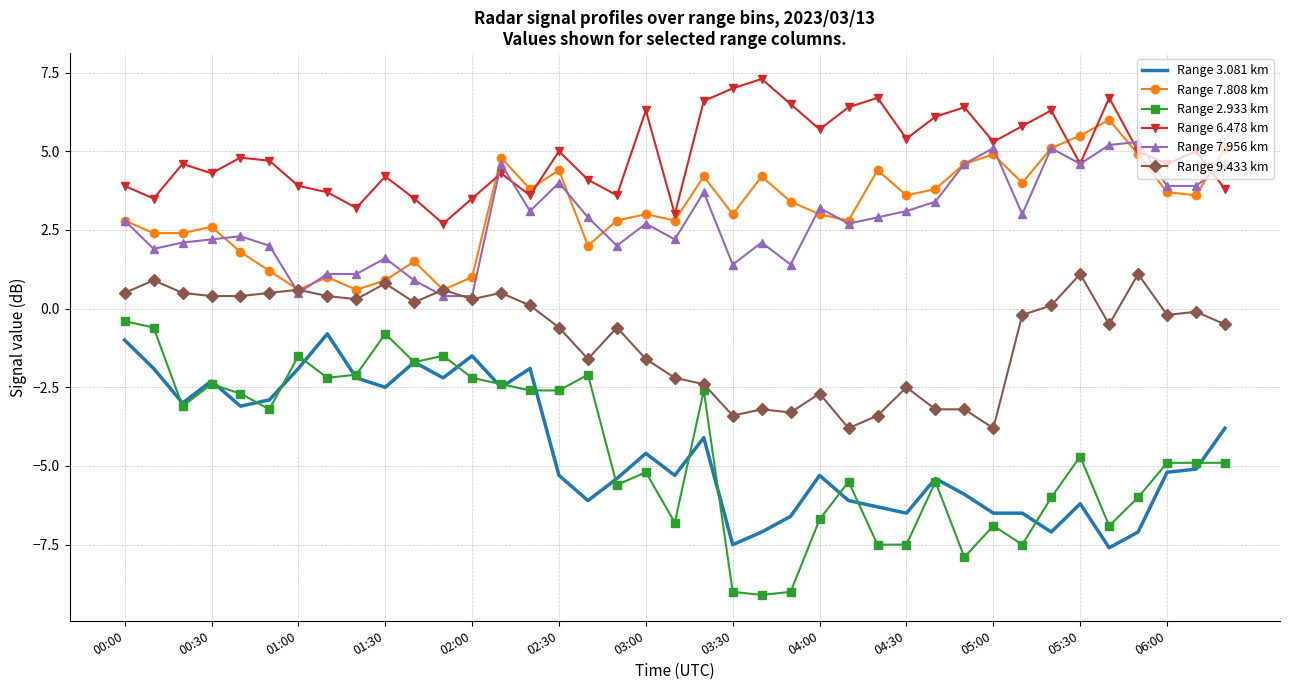

What is the highest value of the Range 2.933 km series?

-0.4